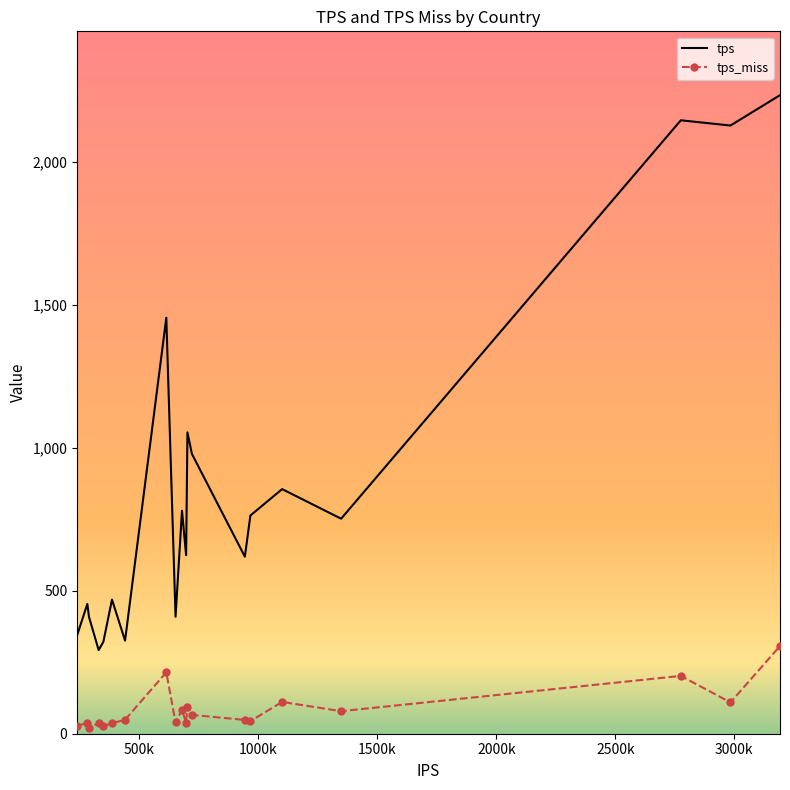

True or false: tps_miss and tps intersect in this chart.

False